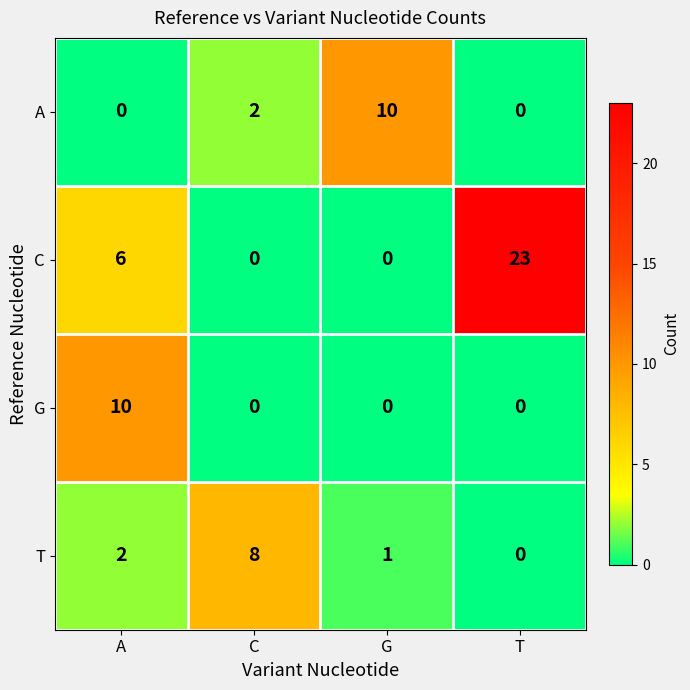

What is the difference between the maximum and second lowest values in the A series?

10